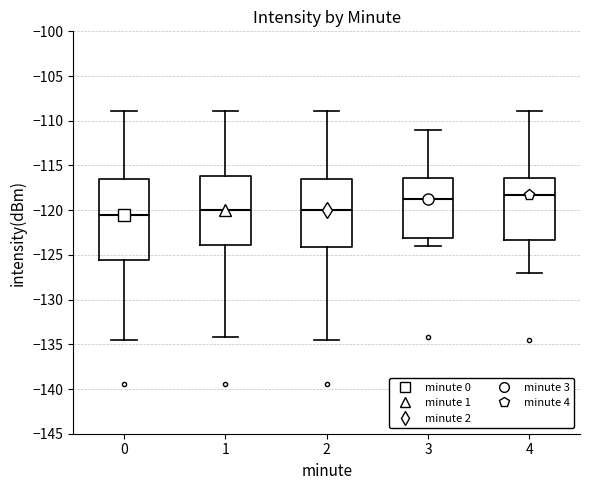

Reading left to right, transcribe this box plot: for each box, give where its median line is, the range the box spans, and where its two whiskers end, as read against the y-axis. The values are not printed on the chart, so give them approximately, as read against the axis.

0: median -120.5, box -125.5 to -116.5, whiskers -134.5 to -109.0
1: median -120.0, box -124.0 to -116.0, whiskers -134.0 to -109.0
2: median -120.0, box -124.0 to -116.5, whiskers -134.5 to -109.0
3: median -118.5, box -123.0 to -116.5, whiskers -124.0 to -111.0
4: median -118.5, box -123.5 to -116.5, whiskers -127.0 to -109.0